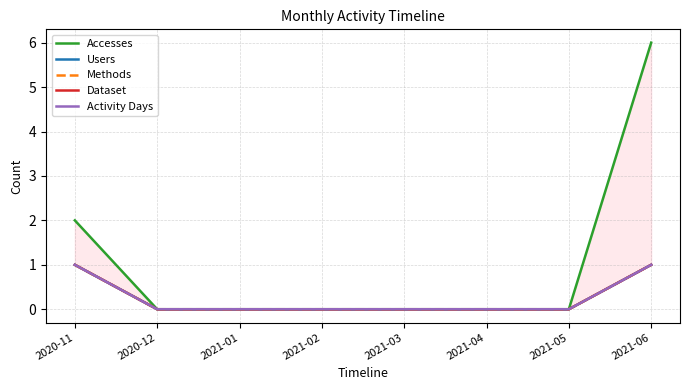

Rank the series by their maximum value, from highest to lowest.

Accesses, Users, Methods, Dataset, Activity Days